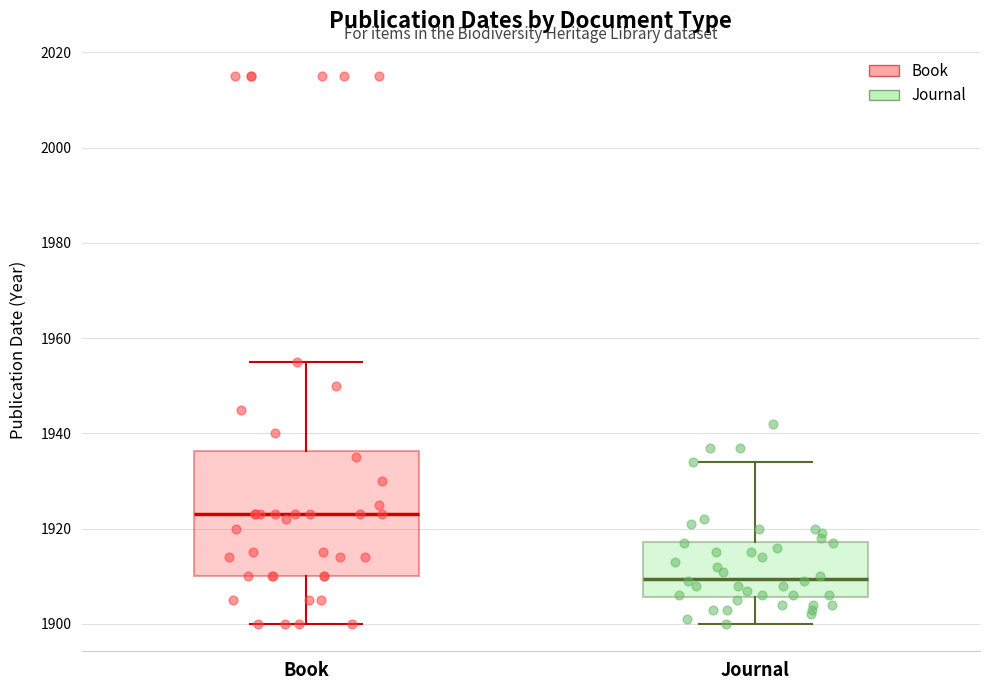

Reading left to right, transcribe this box plot: for each box, give where its median line is, the range the box spans, and where its two whiskers end, as read against the y-axis. The values are not printed on the chart, so give them approximately, as read against the axis.

Book: median 1924, box 1910 to 1936, whiskers 1900 to 1956
Journal: median 1910, box 1906 to 1918, whiskers 1900 to 1934